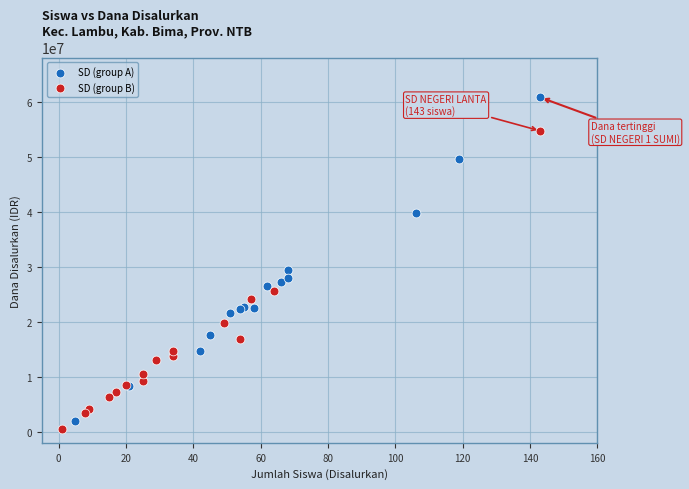

Which series has the widest spread of Y values?

SD (group A)